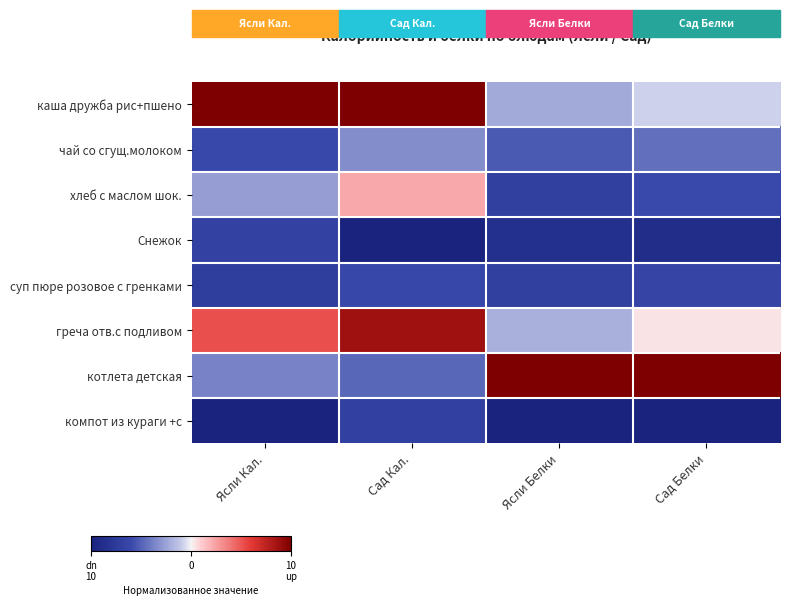

What is the difference between the highest and lowest values at Сад Белки?

2.0